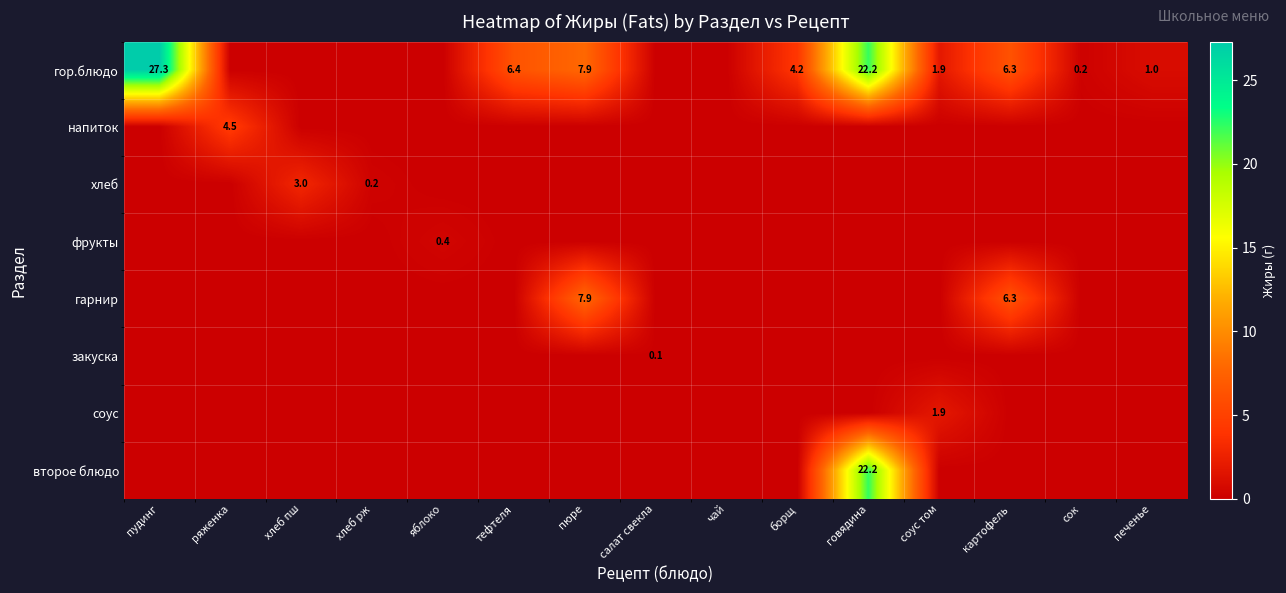

True or false: второе блюдо has a value of 22.2 at говядина.

True